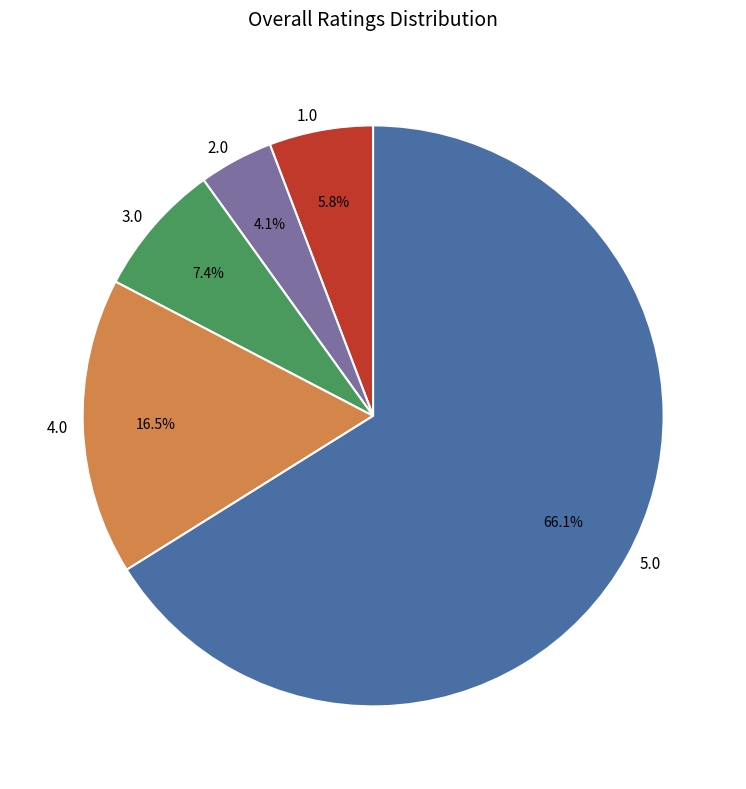

What is the majority slice?

5.0